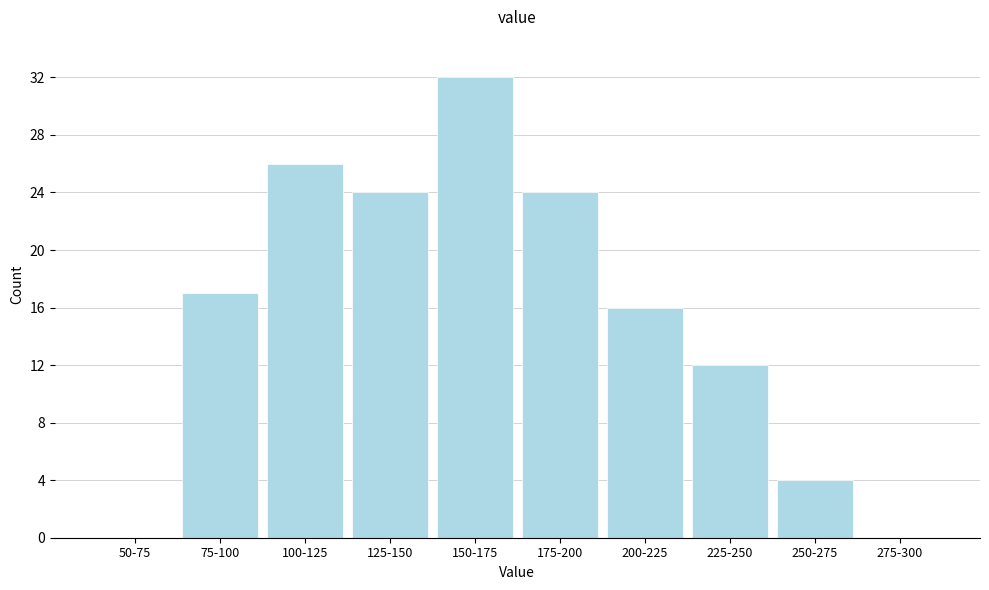

Reading left to right, list all the values displayed in this chart.

50-75=0	75-100=17	100-125=26	125-150=24	150-175=32	175-200=24	200-225=16	225-250=12	250-275=4	275-300=0